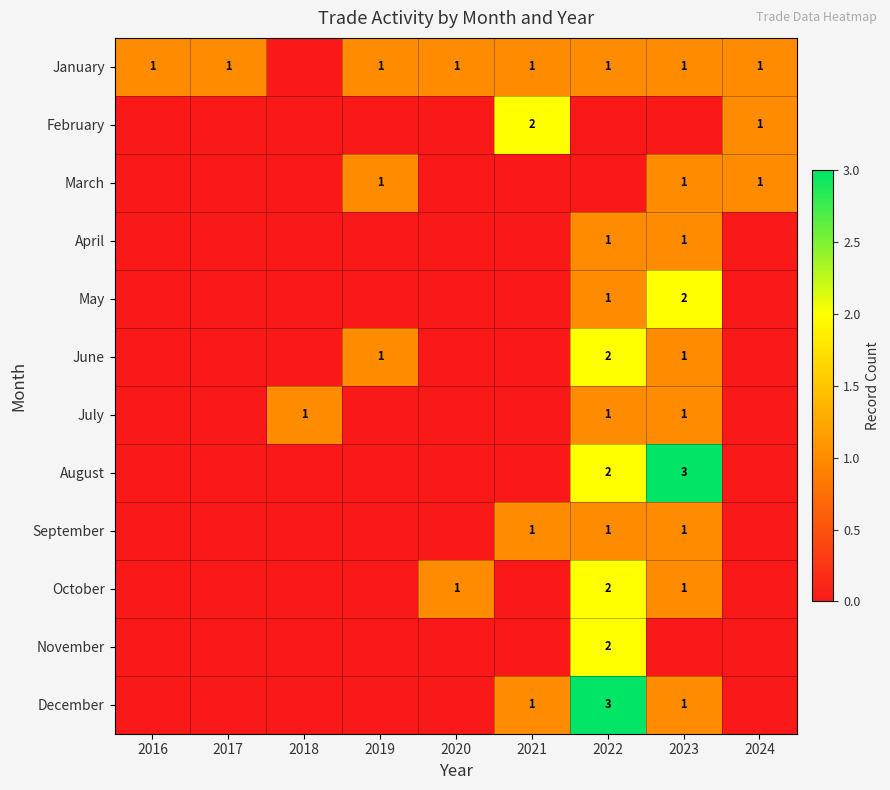

At which category does the chart reach its peak across all series?

2023